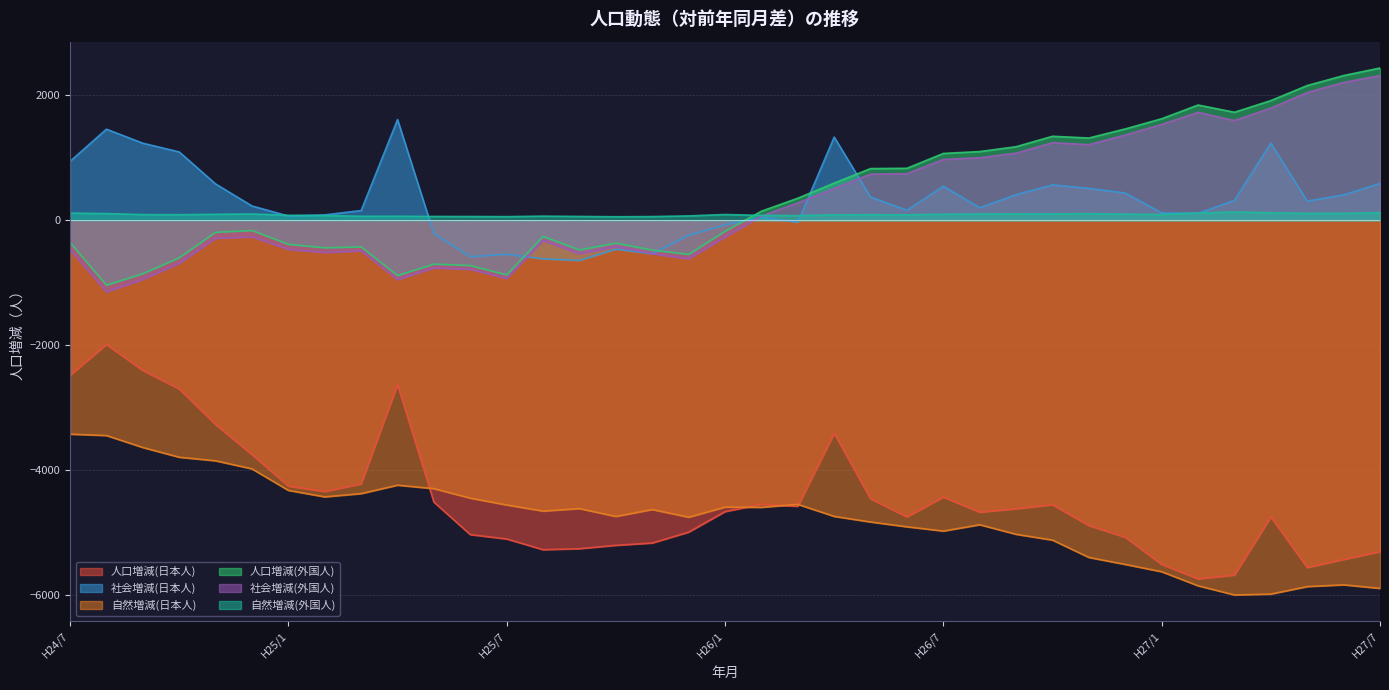

List the labels in order of 自然増減(日本人) value, smallest first.

H27/3, H27/4, H27/7, H27/5, H27/2, H27/6, H27/1, H26/12, H26/11, H26/10, H26/9, H26/7, H26/6, H26/8, H26/5, H25/12, H25/10, H26/4, H25/8, H25/11, H25/9, H26/2, H26/1, H25/7, H26/3, H25/6, H25/2, H25/3, H25/1, H25/5, H25/4, H24/12, H24/11, H24/10, H24/9, H24/8, H24/7